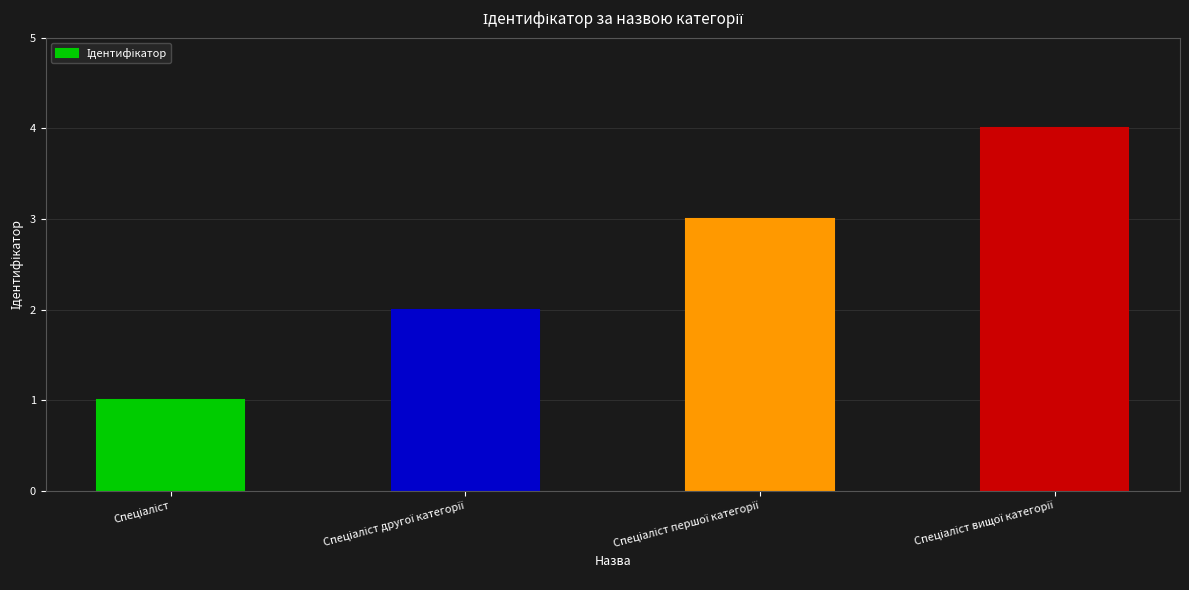

What is the greatest value displayed?

4